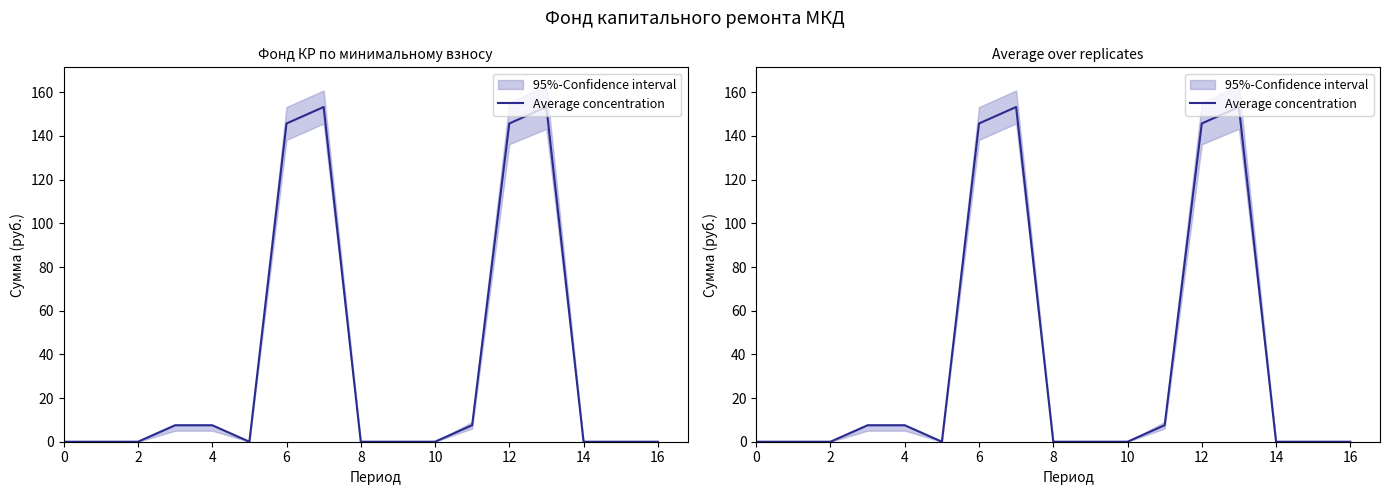

The value at 13 is 64.1. True or false?

False